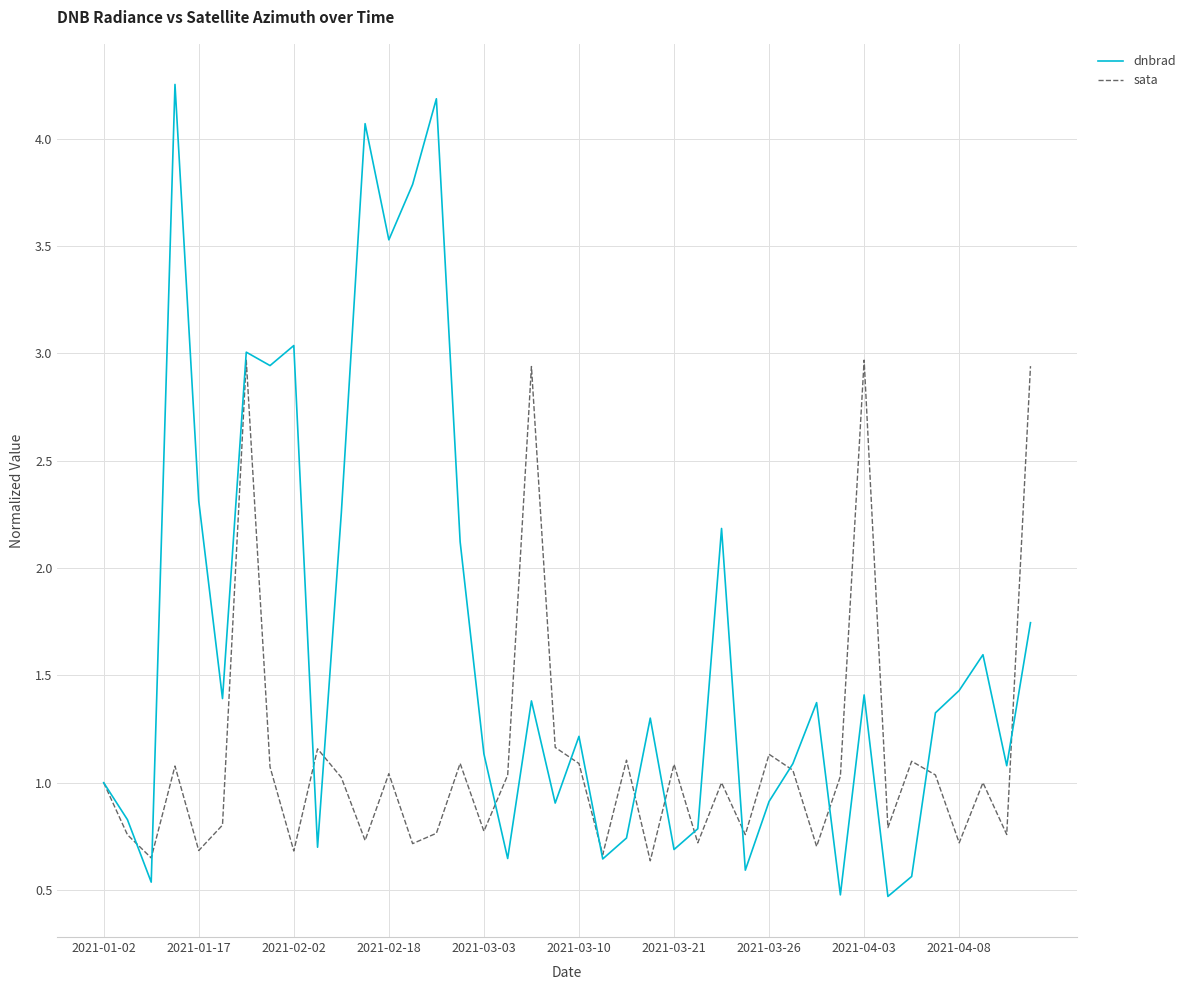

Which series has the largest total across all categories?

dnbrad